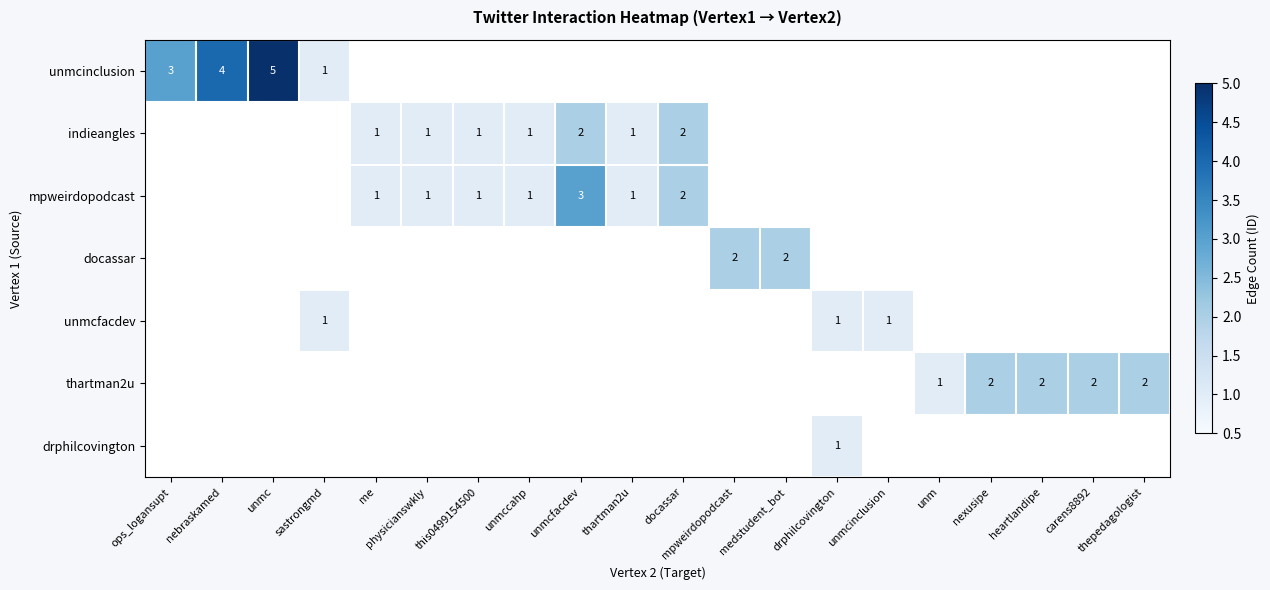

At which category is the sum across all series the highest?

unmc